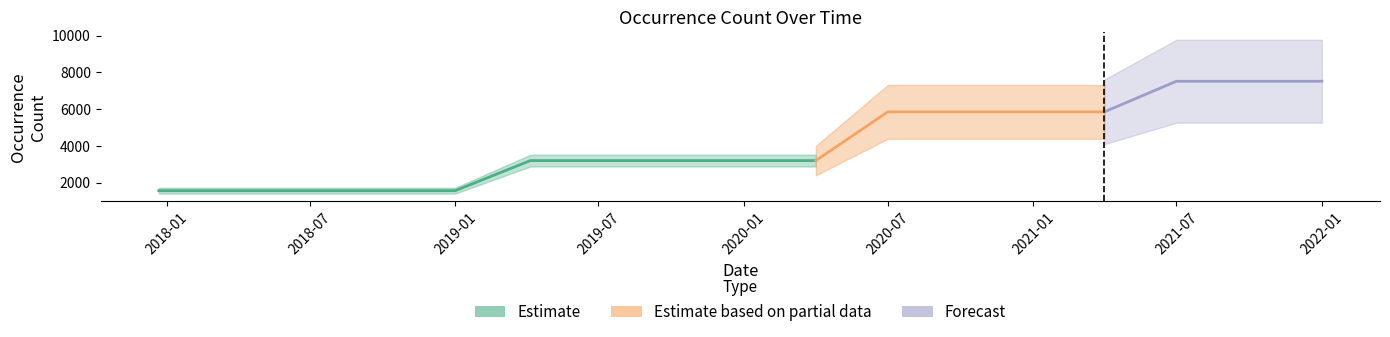

What is the sum of the values at 2019-01-01 and 2020-07-01?

7418